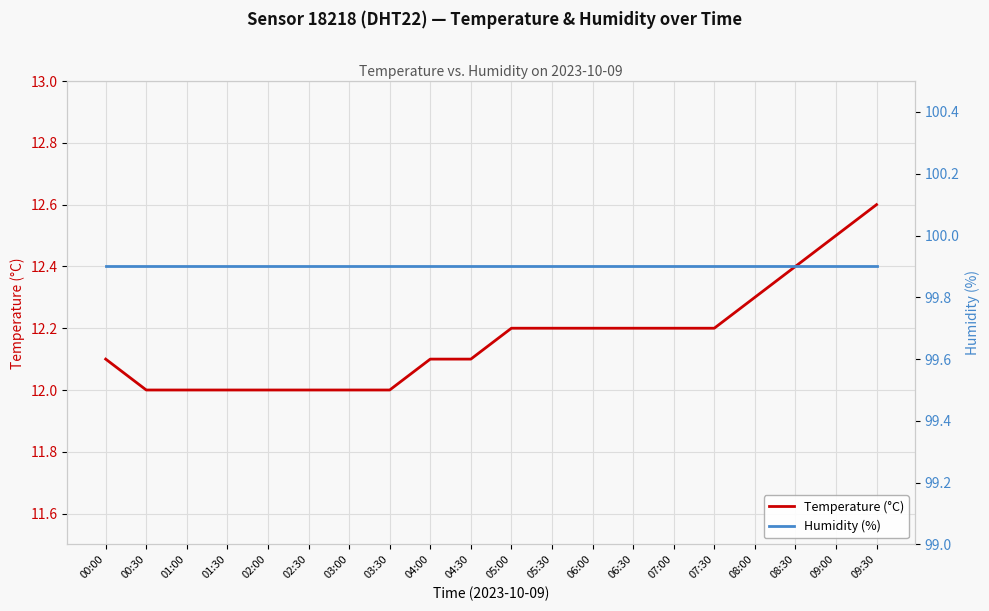

Rank the categories by Temperature (°C) value from lowest to highest.

00:30, 01:00, 01:30, 02:00, 02:30, 03:00, 03:30, 00:00, 04:00, 04:30, 05:00, 05:30, 06:00, 06:30, 07:00, 07:30, 08:00, 08:30, 09:00, 09:30